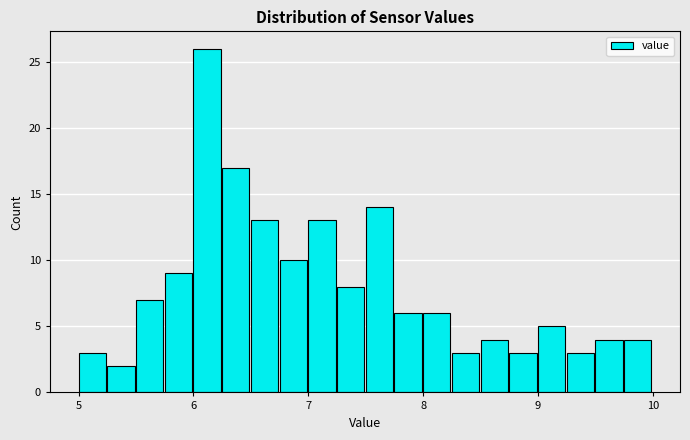

Read against the x-axis, roughly where is the centre of the tallest bar?

6.1